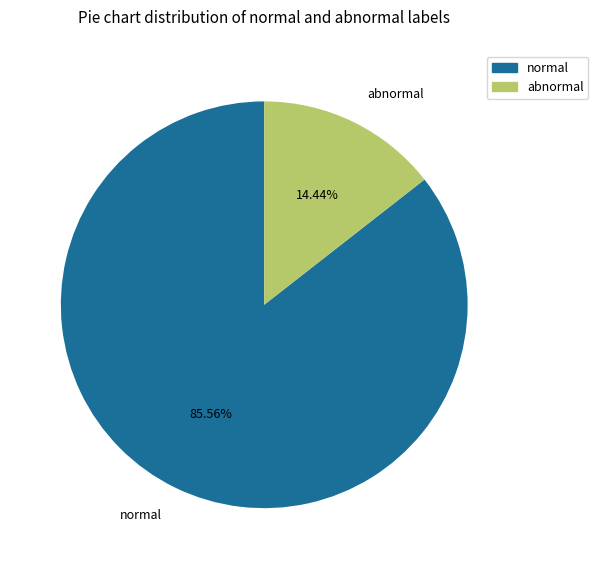

How many segments does this pie chart have?

2